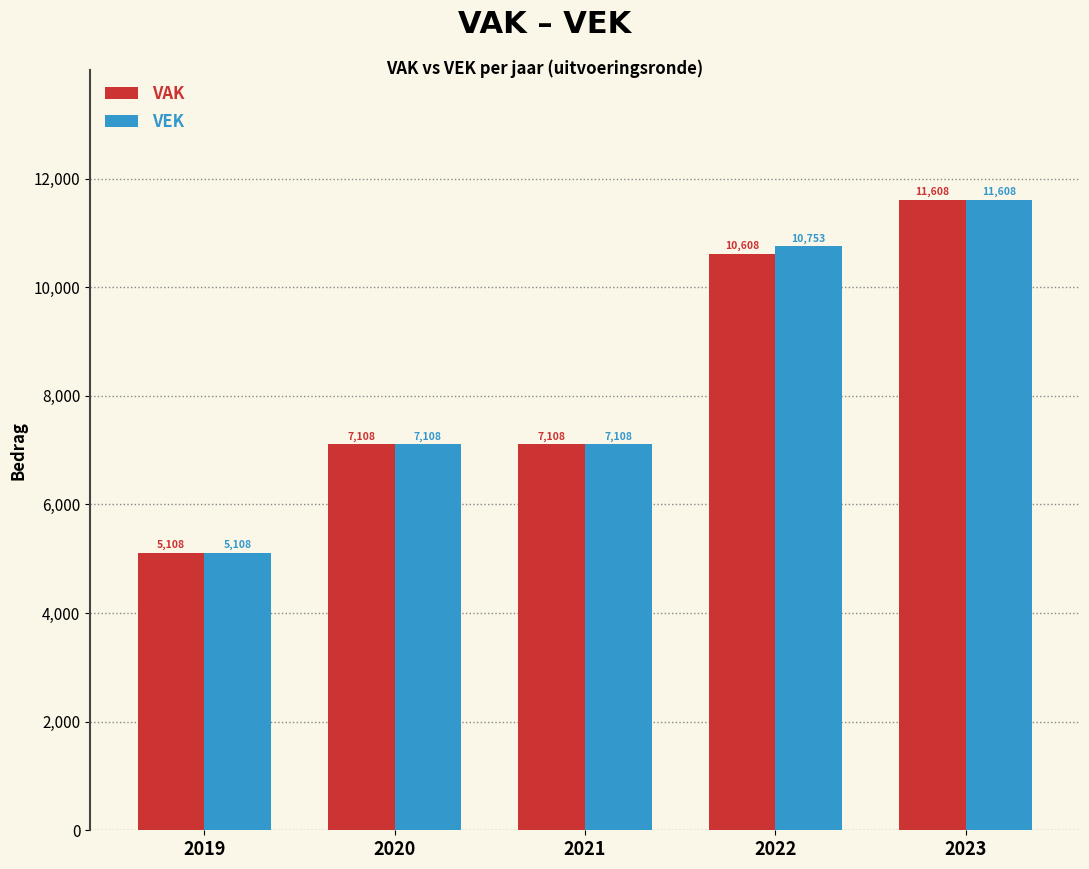

Count the VAK values in the range 7108 to 10608.

3